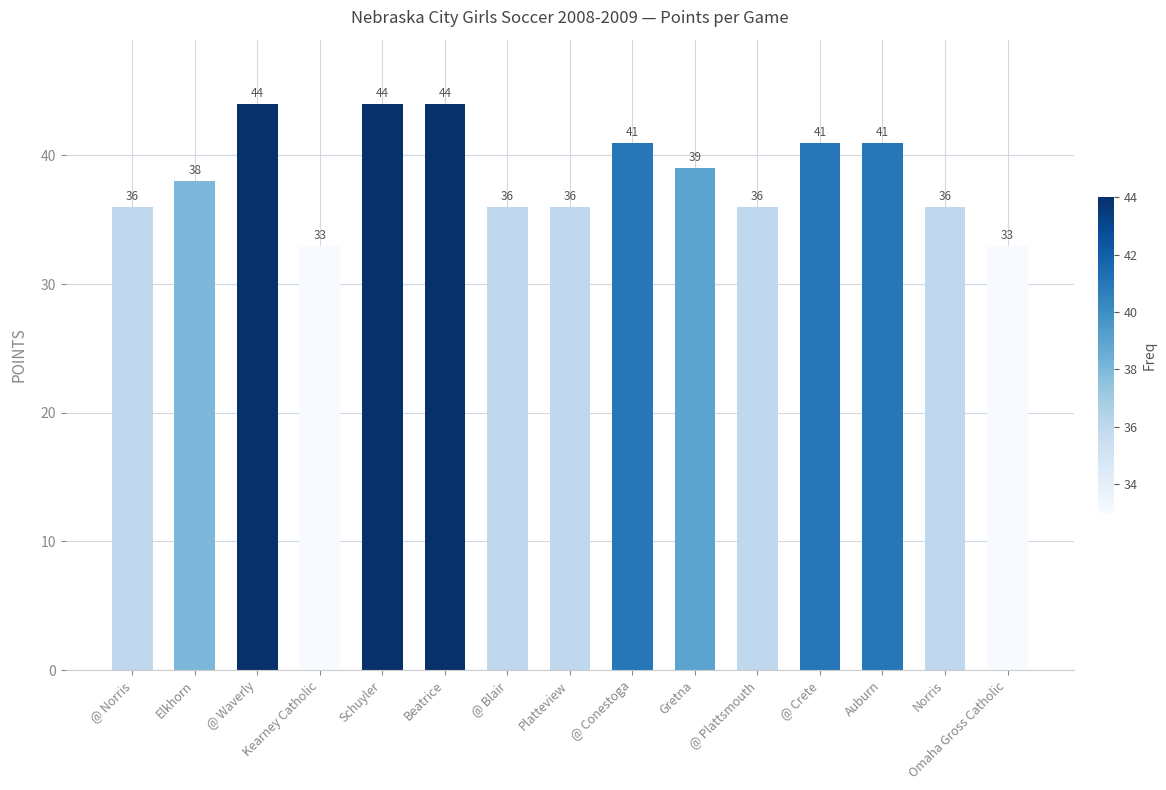

What is the value of the 4th bar from the left?

33